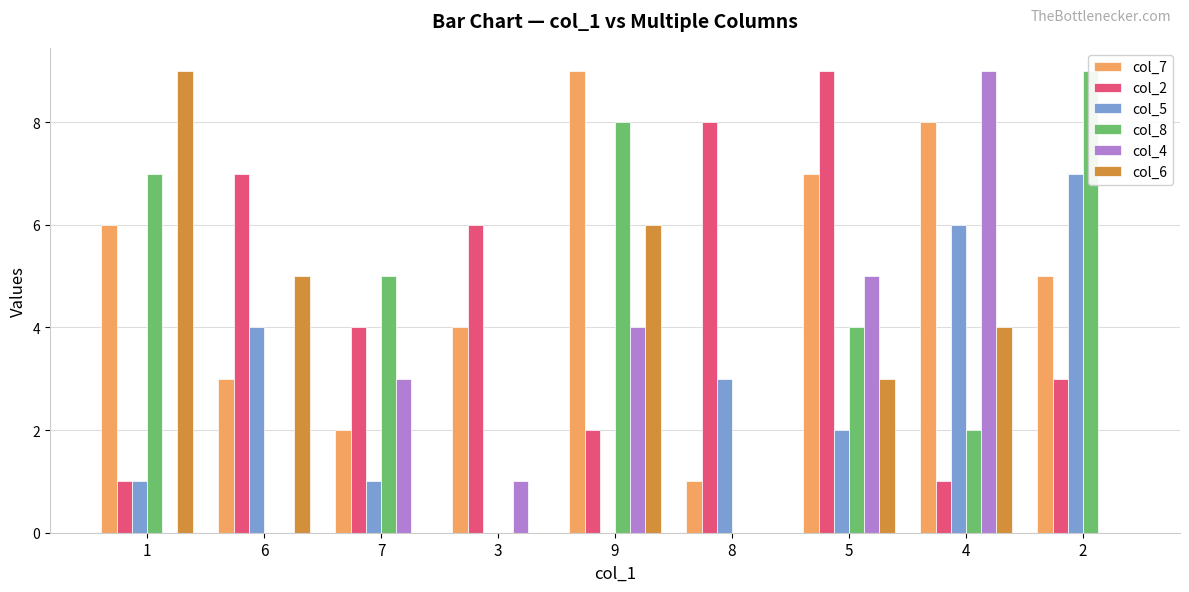

Is the value of col_4 at 8 greater than the value of col_7 at 6?

No